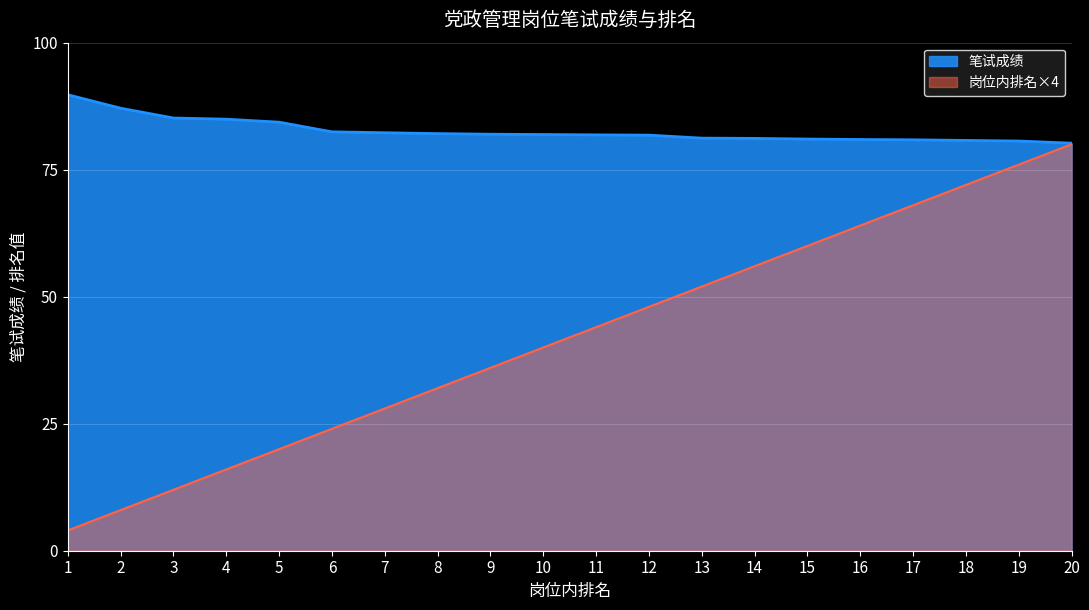

True or false: 笔试成绩 has a value of 122.0 at 7.

False